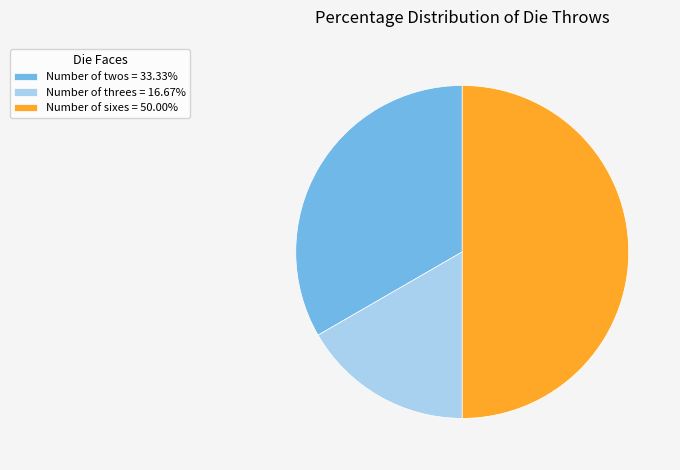

Combined, do Number of twos = 33.33% and Number of sixes = 50.00% account for over 50%?

Yes